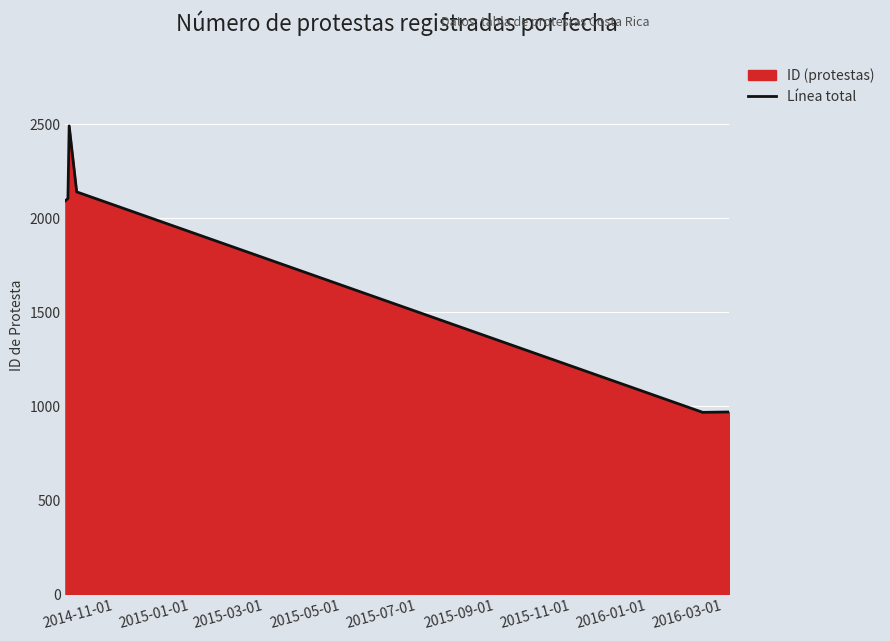

How many lines are shown in the chart?

1